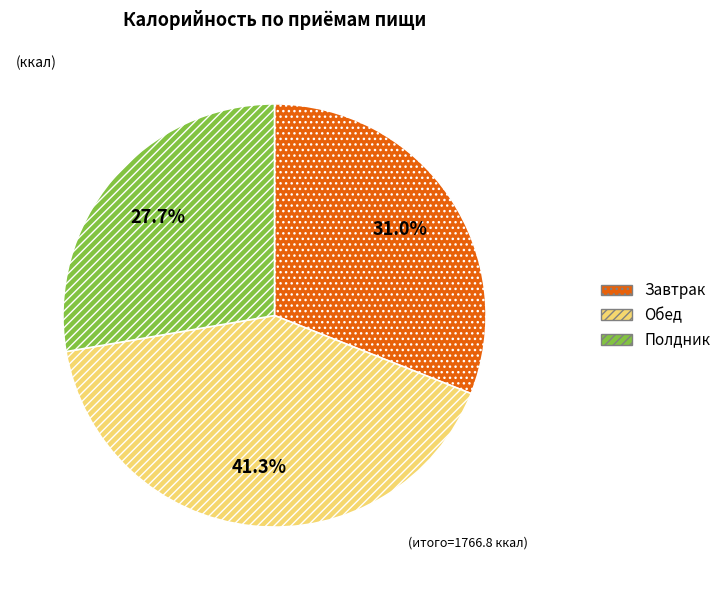

Rank the categories by value from lowest to highest.

Полдник, Завтрак, Обед